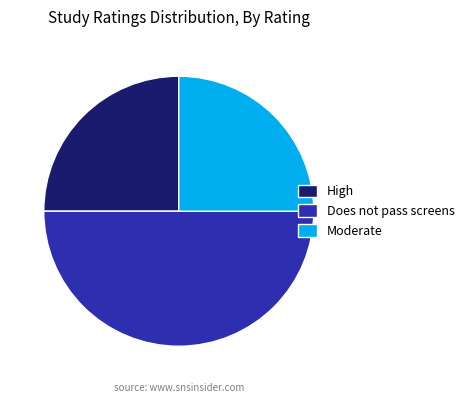

Between High and Does not pass screens, which is larger?

Does not pass screens